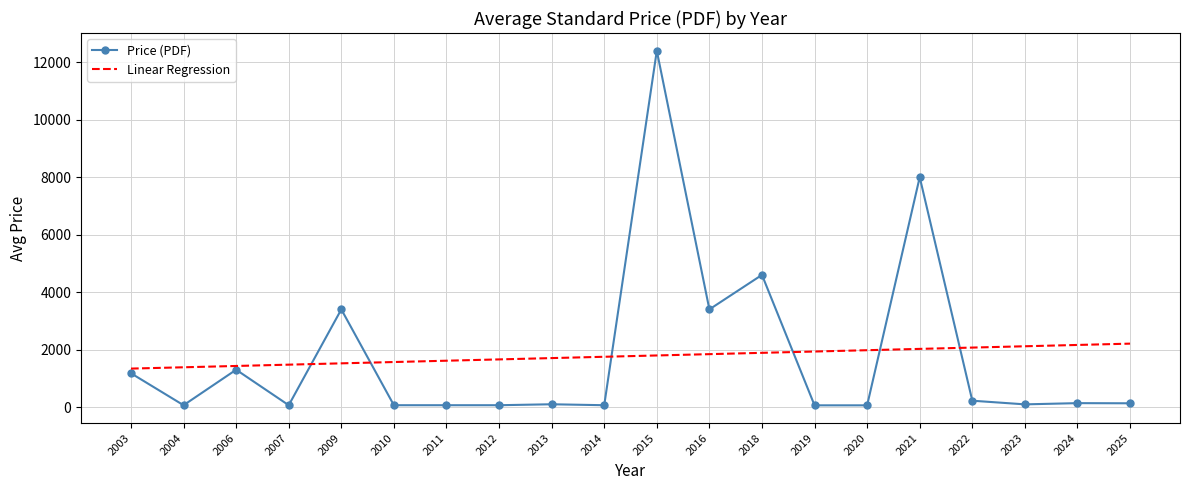

What is the minimum value shown in the chart?

61.0